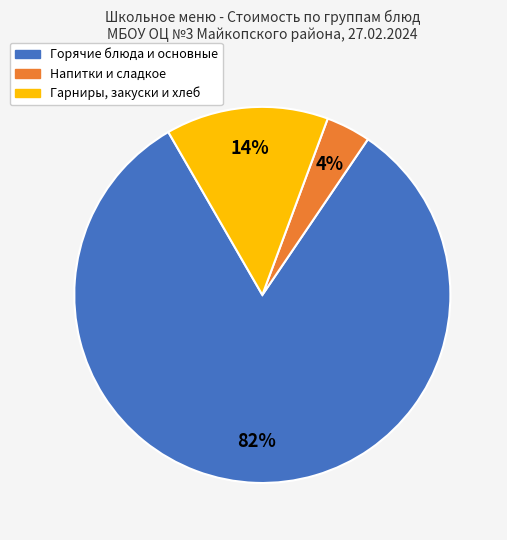

Is there any slice that represents more than half of the pie?

Yes